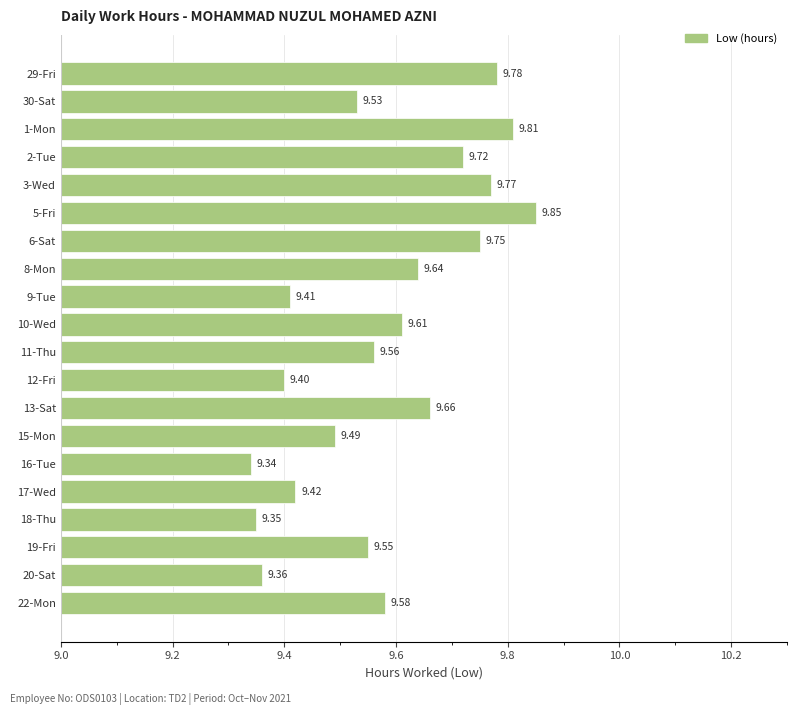

Approximately how many times larger is the value at 29-Fri compared to 3-Wed?

1.0